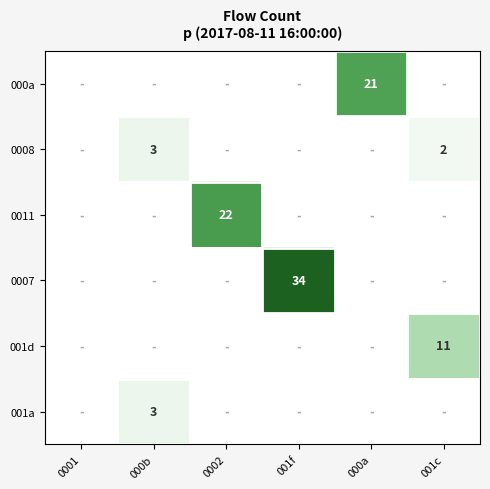

How many series are shown in this chart?

6